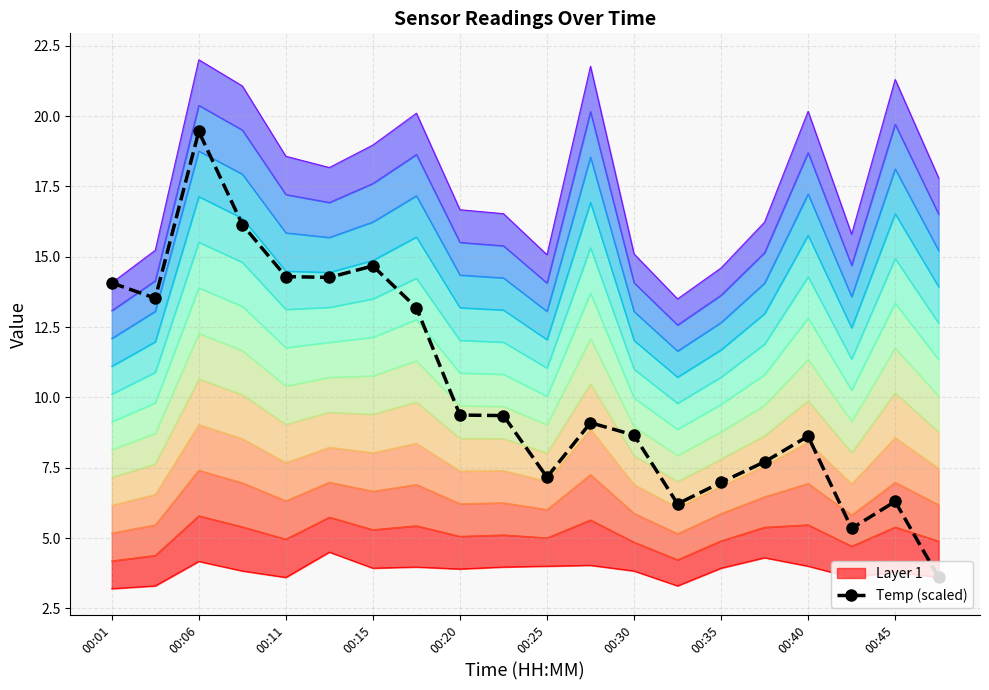

The Temp (scaled) series shows 8.6 at 00:40. True or false?

True